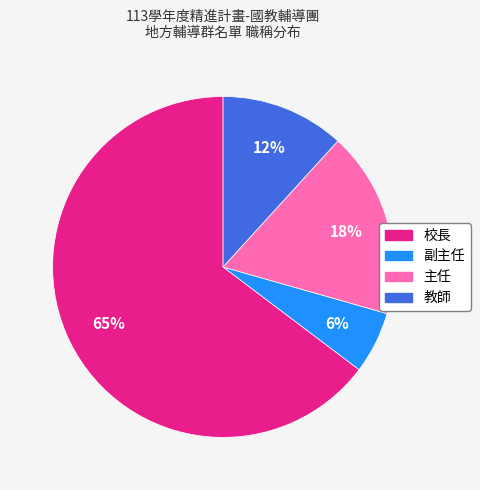

To the nearest percent, what is the combined percentage of 校長 and 主任?

82%